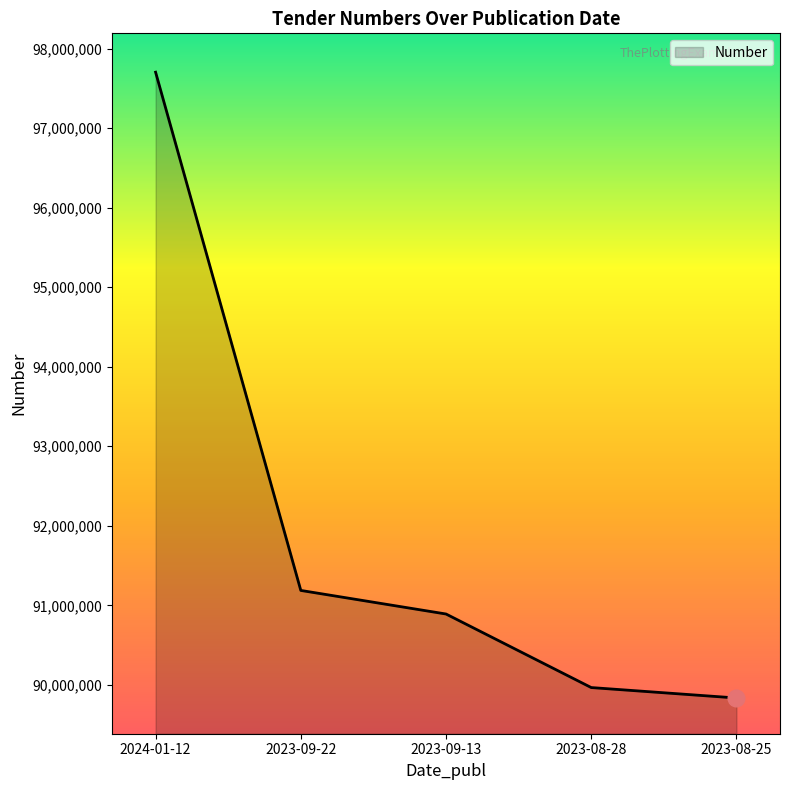

The value at 2023-09-22 is 132617862. True or false?

False